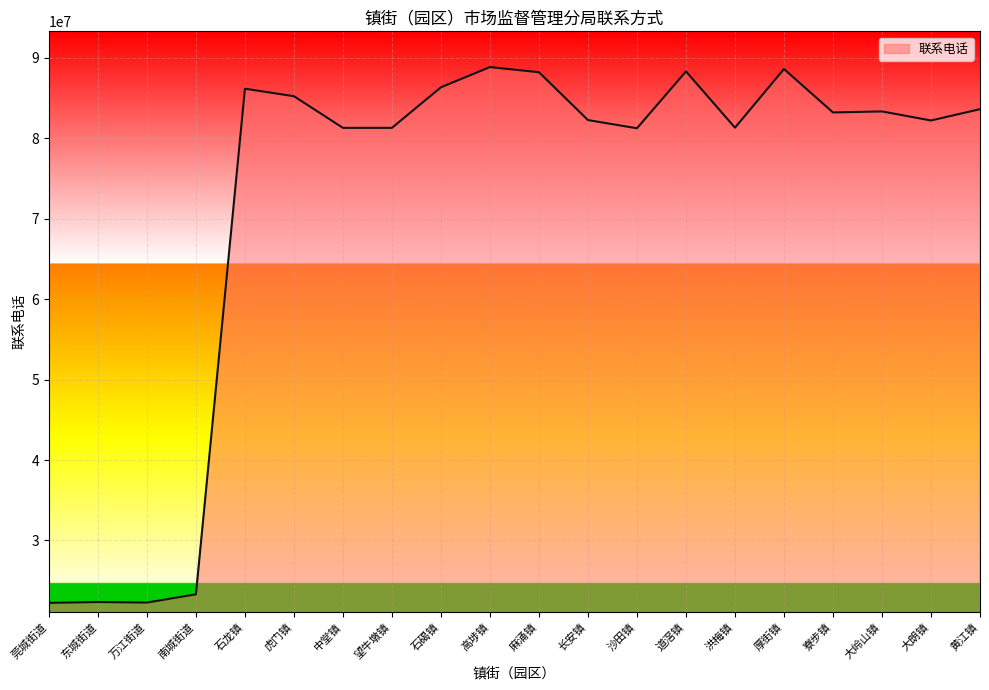

Is this an area chart (filled region under the line)?

No